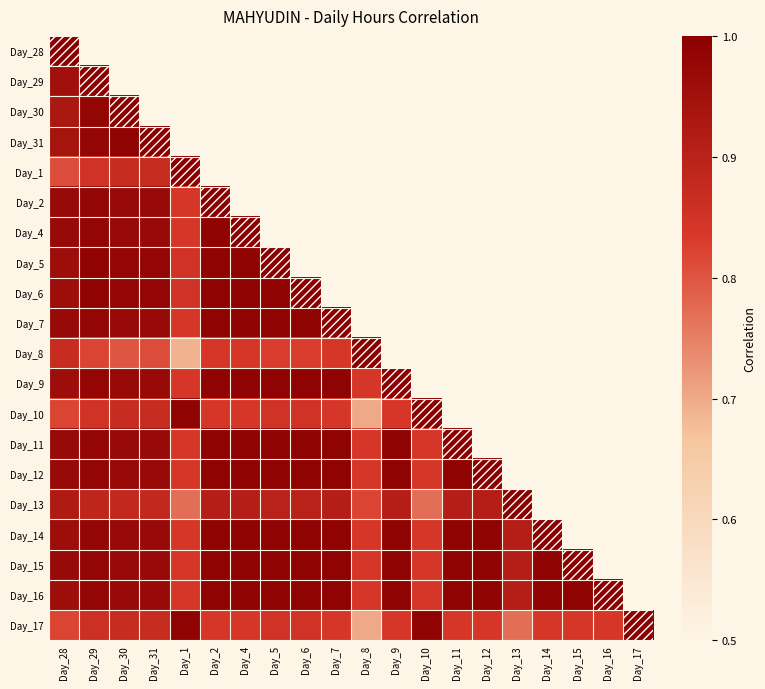

At which label does Day_13 reach its minimum?

Day_1